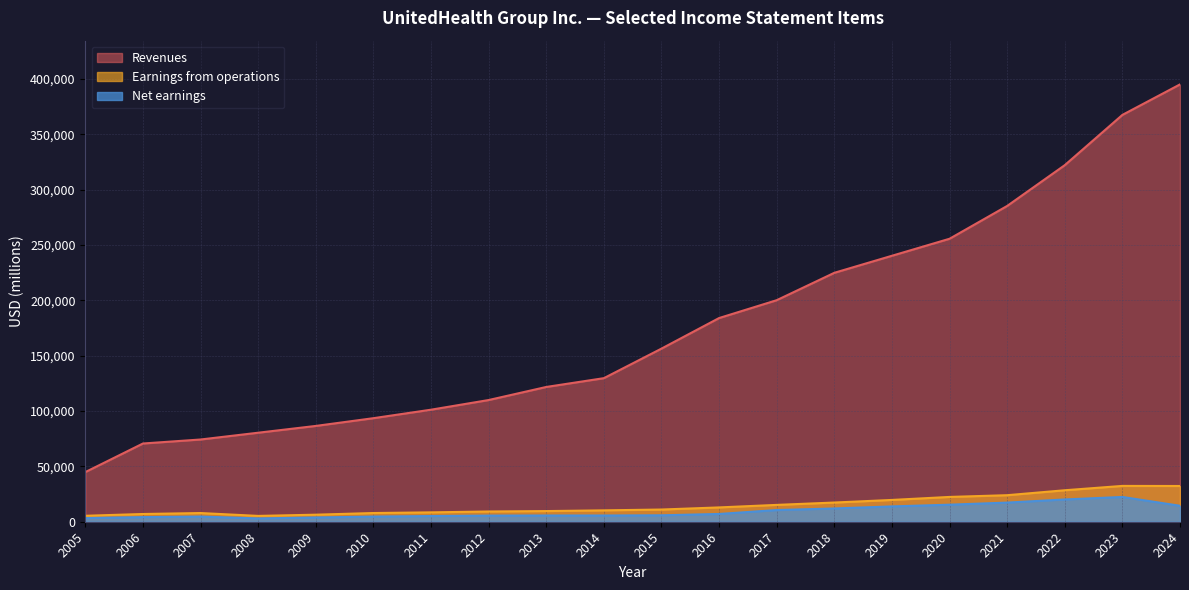

At how many categories does at least one series exceed 391671?

1